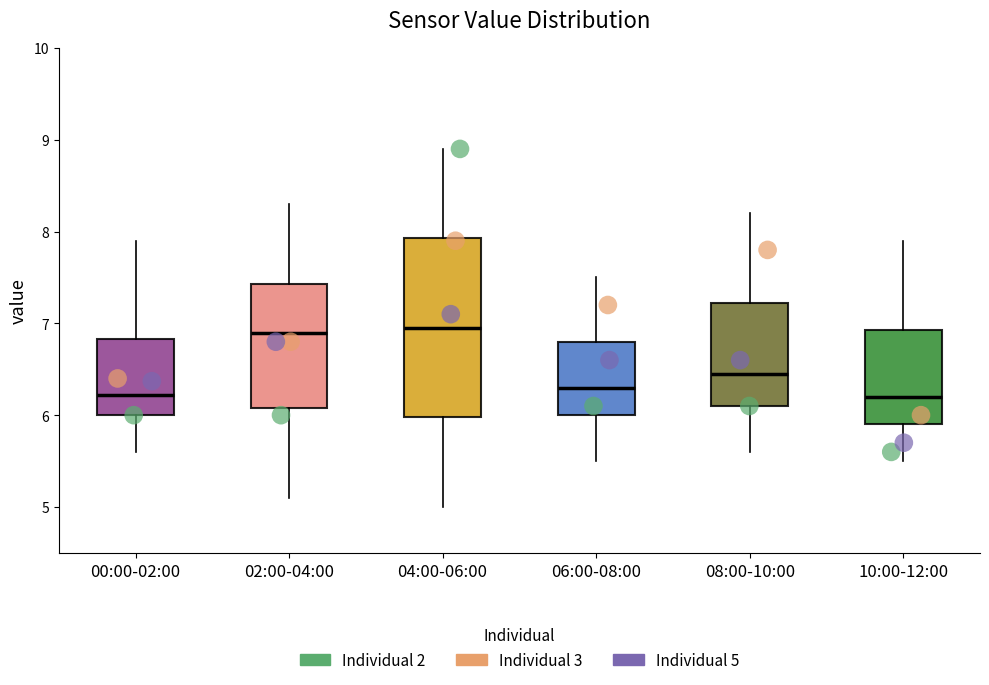

Reading left to right, read every box against the y-axis: the position of its median line, the range the box covers, and the ends of its whiskers. The values are not printed on the chart, so give them approximately, as read against the axis.

00:00-02:00: median 6.2, box 6.0 to 6.8, whiskers 5.6 to 7.9
02:00-04:00: median 6.9, box 6.1 to 7.4, whiskers 5.1 to 8.3
04:00-06:00: median 7.0, box 6.0 to 7.9, whiskers 5.0 to 8.9
06:00-08:00: median 6.3, box 6.0 to 6.8, whiskers 5.5 to 7.5
08:00-10:00: median 6.5, box 6.1 to 7.2, whiskers 5.6 to 8.2
10:00-12:00: median 6.2, box 5.9 to 6.9, whiskers 5.5 to 7.9